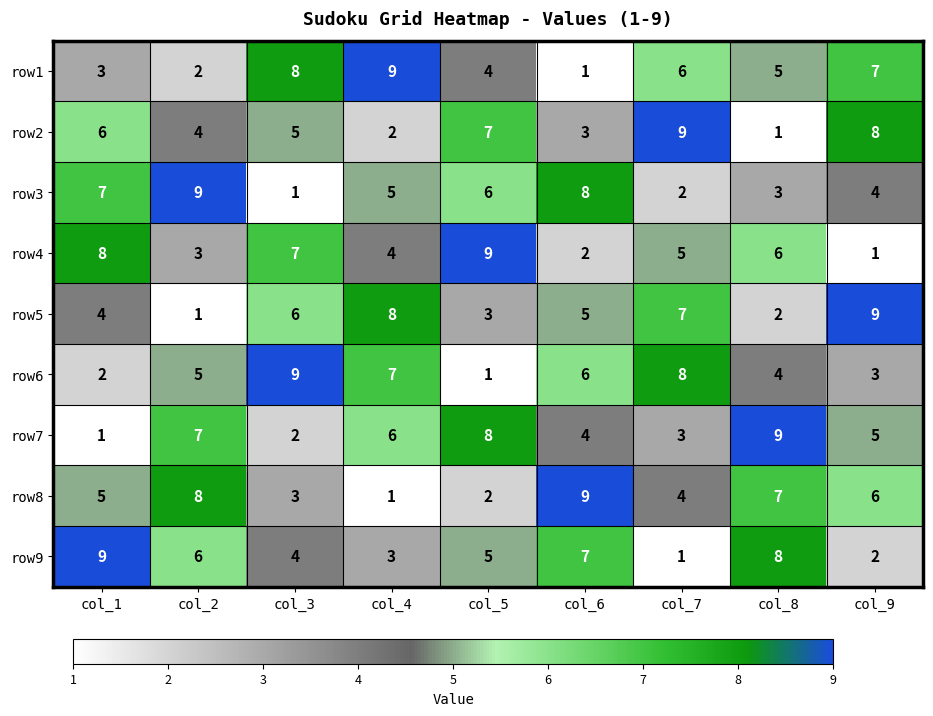

What is the total value across all series at col_7?

45